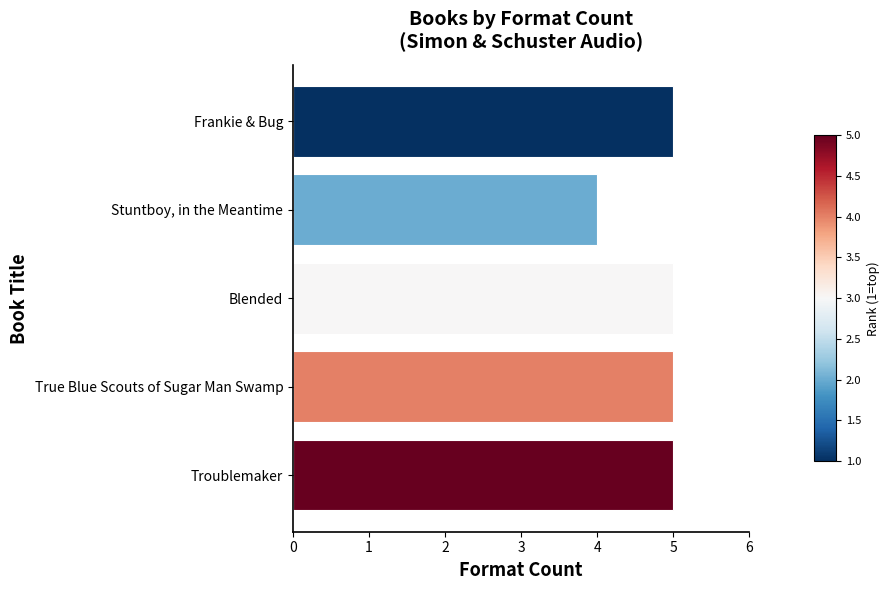

Reading bottom to top, list all the values displayed in this chart.

5	5	5	4	5